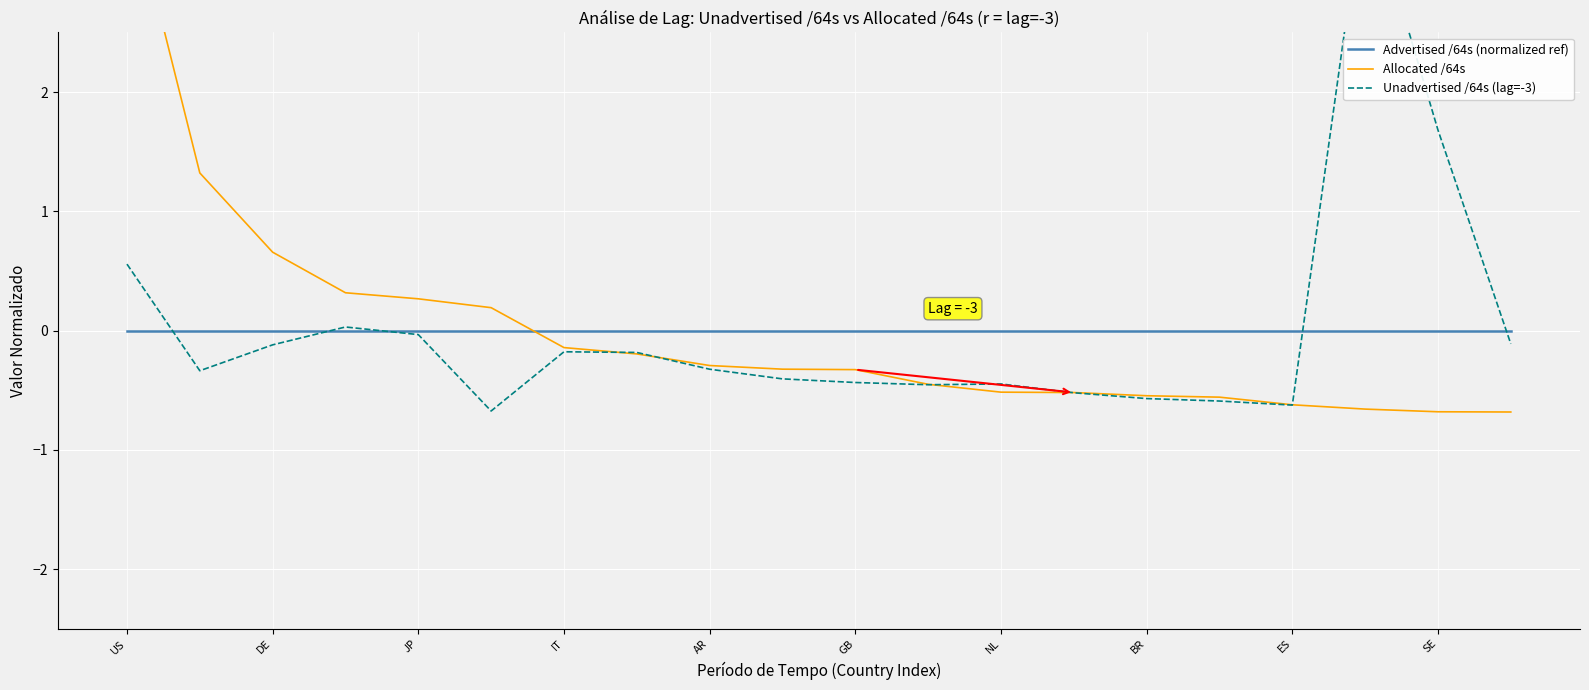

How many intersections are there between Allocated /64s and Advertised /64s (normalized ref)?

1